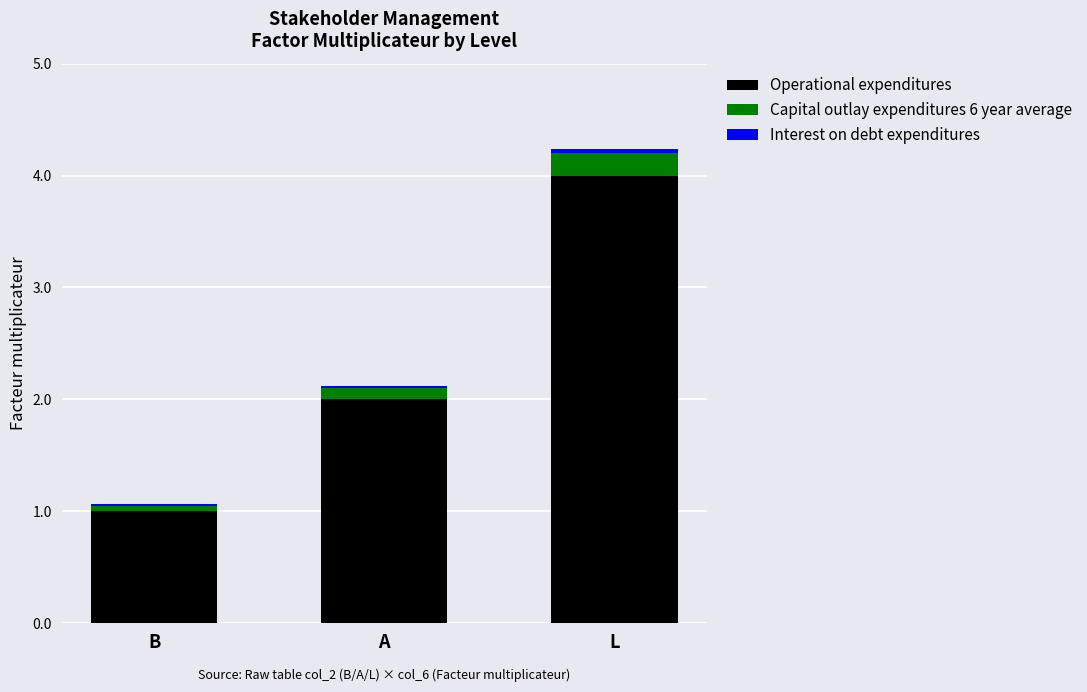

At which category is the sum across all series the highest?

L